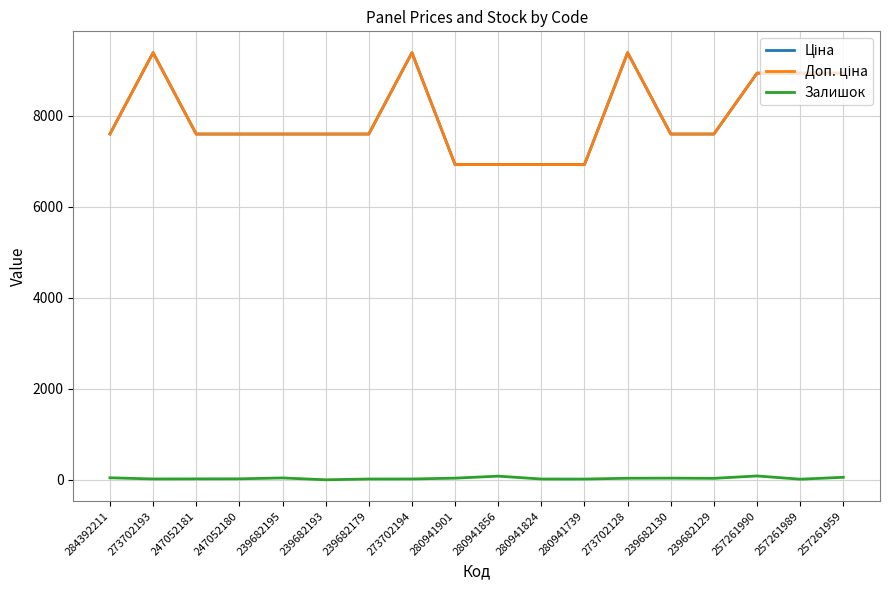

What is the total value across all series at 273702194?

18785.9